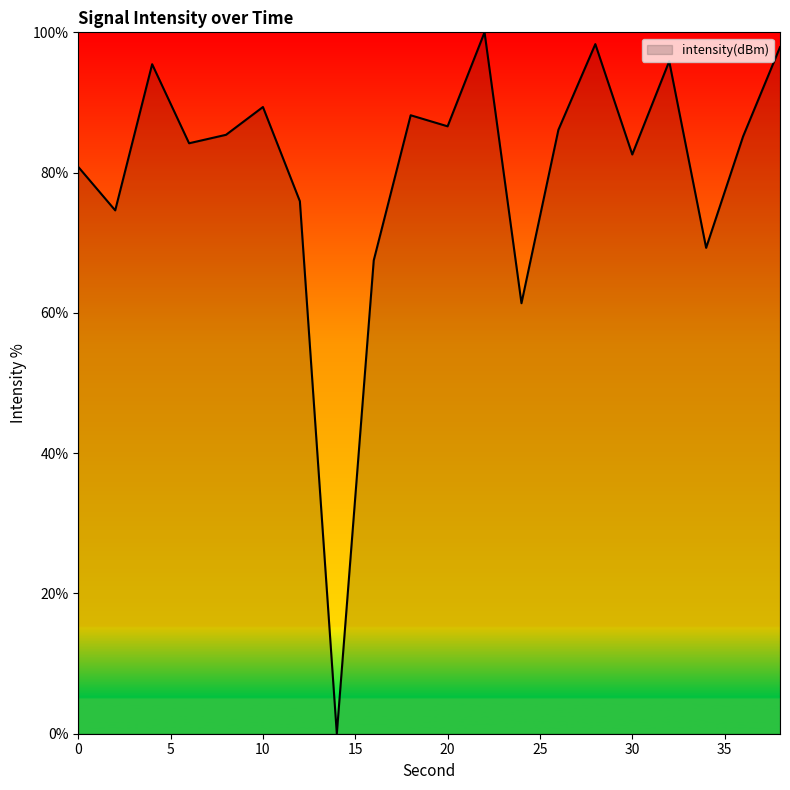

What is the greatest value displayed?

100.0